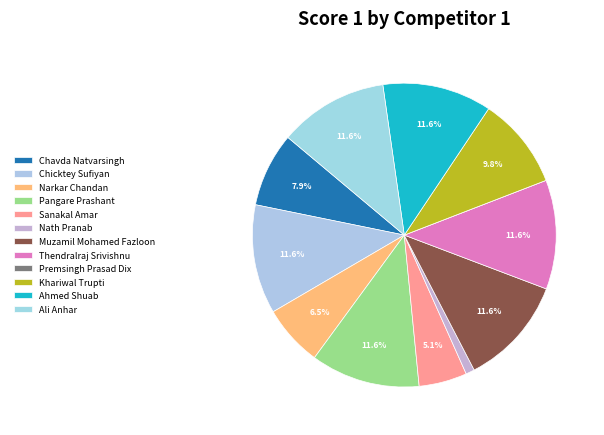

Combined, what portion of the pie is Muzamil Mohamed Fazloon and Ahmed Shuab?

23.3%